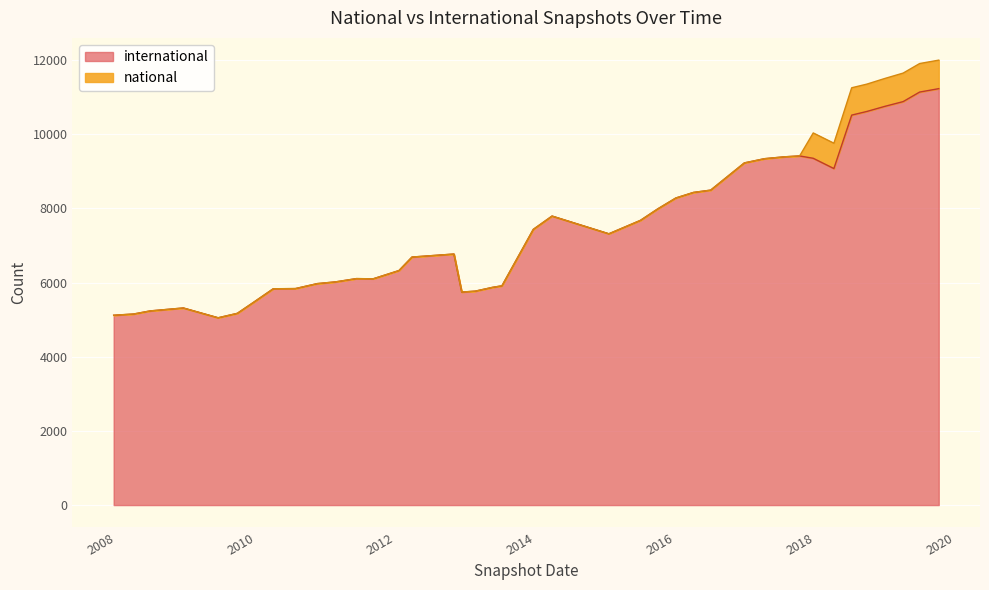

Which series has the largest total across all categories?

international